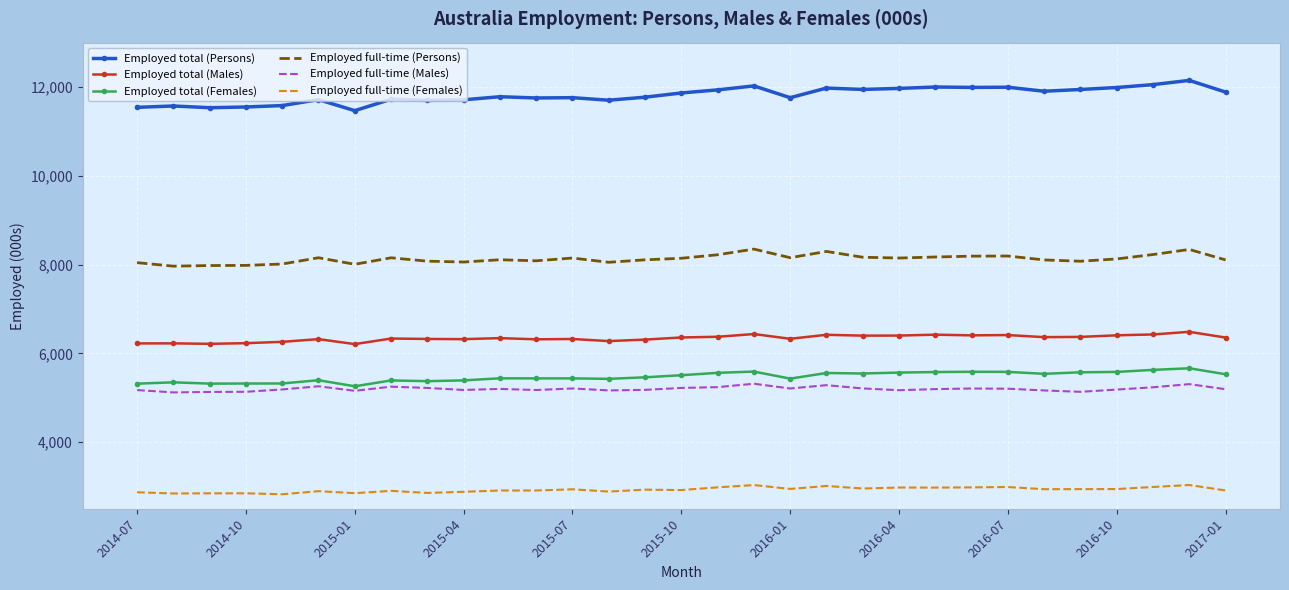

True or false: Employed full-time (Persons) and Employed full-time (Females) intersect in this chart.

False